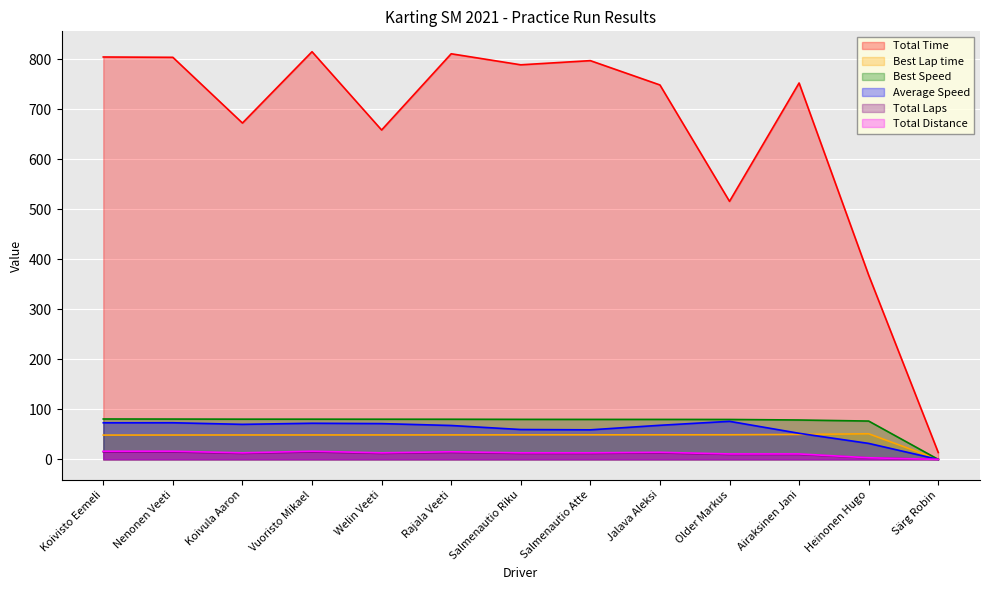

How many positive values does the Best Lap time series have?

12